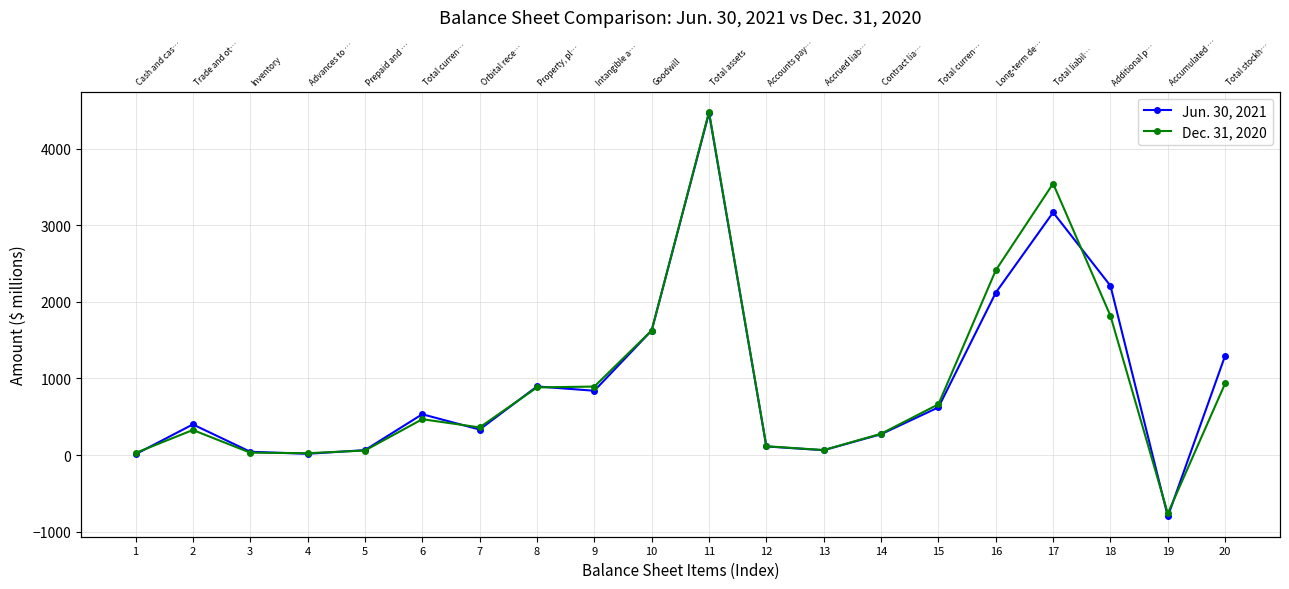

What is the value of the Dec. 31, 2020 point at the 19th from the left?

-763